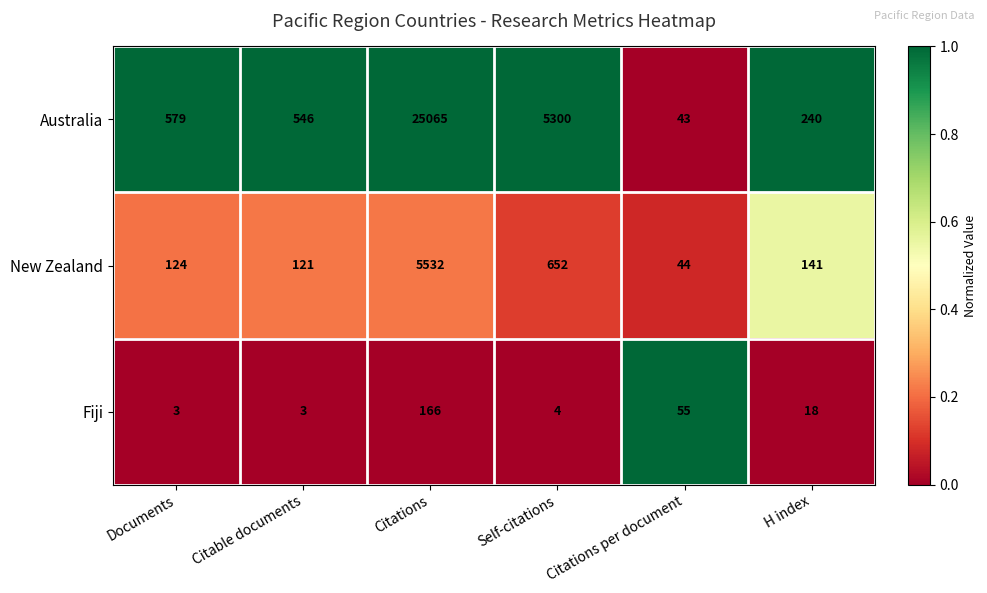

What is the total value across all series at H index?

399